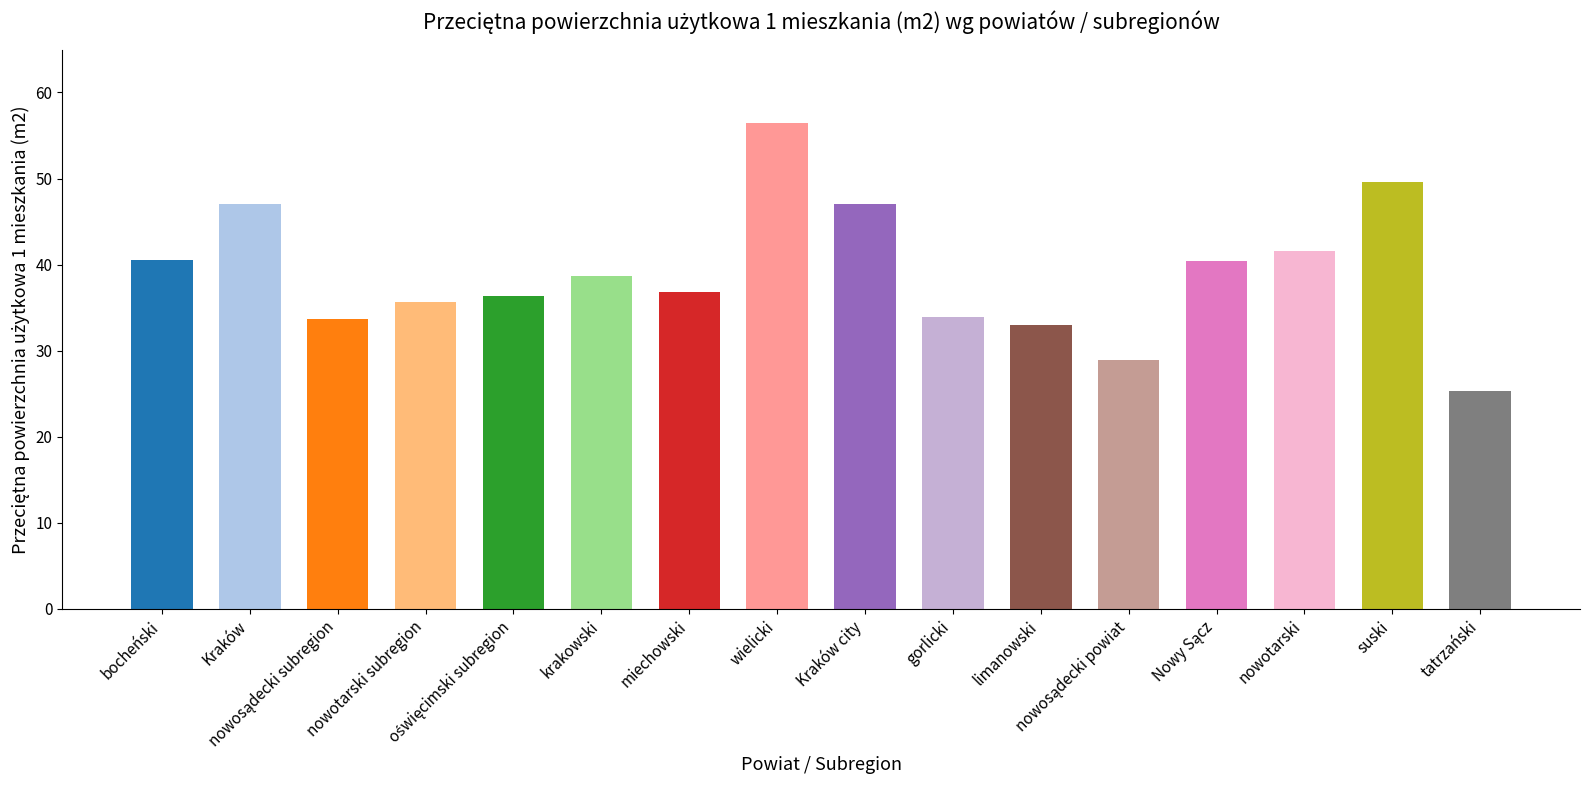

What is the greatest value displayed?

56.5